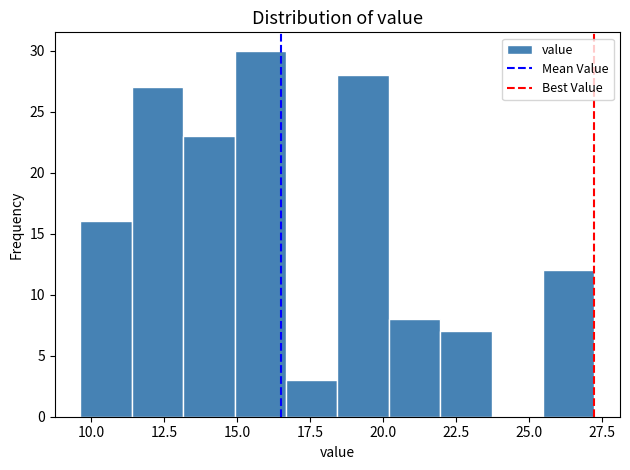

Around what value on the x-axis is the tallest bar? Give the approximate position of its centre, as read against the axis.

16.0